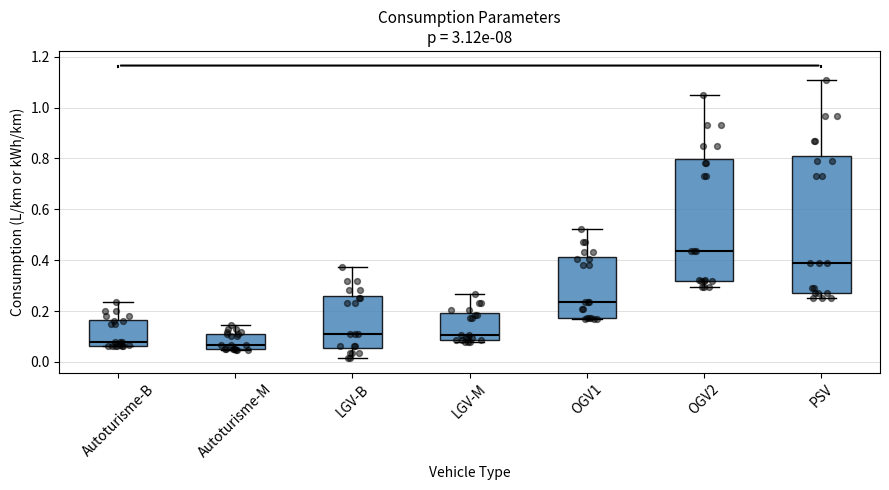

Where is the upper edge of the box for OGV1 on the y-axis? The values are not printed on the chart, so give them approximately, as read against the axis.

0.42